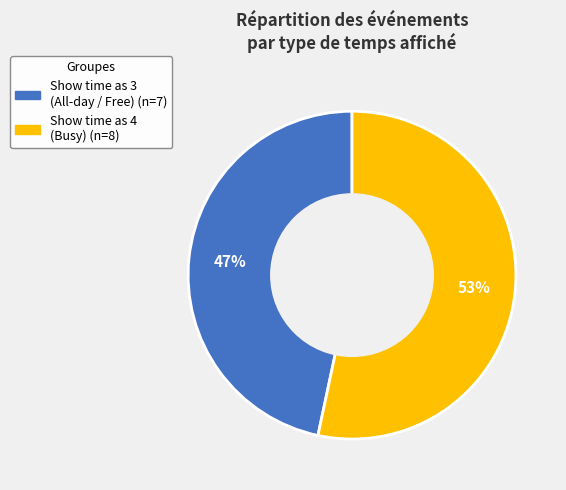

To the nearest percent, what is the average slice percentage?

50%